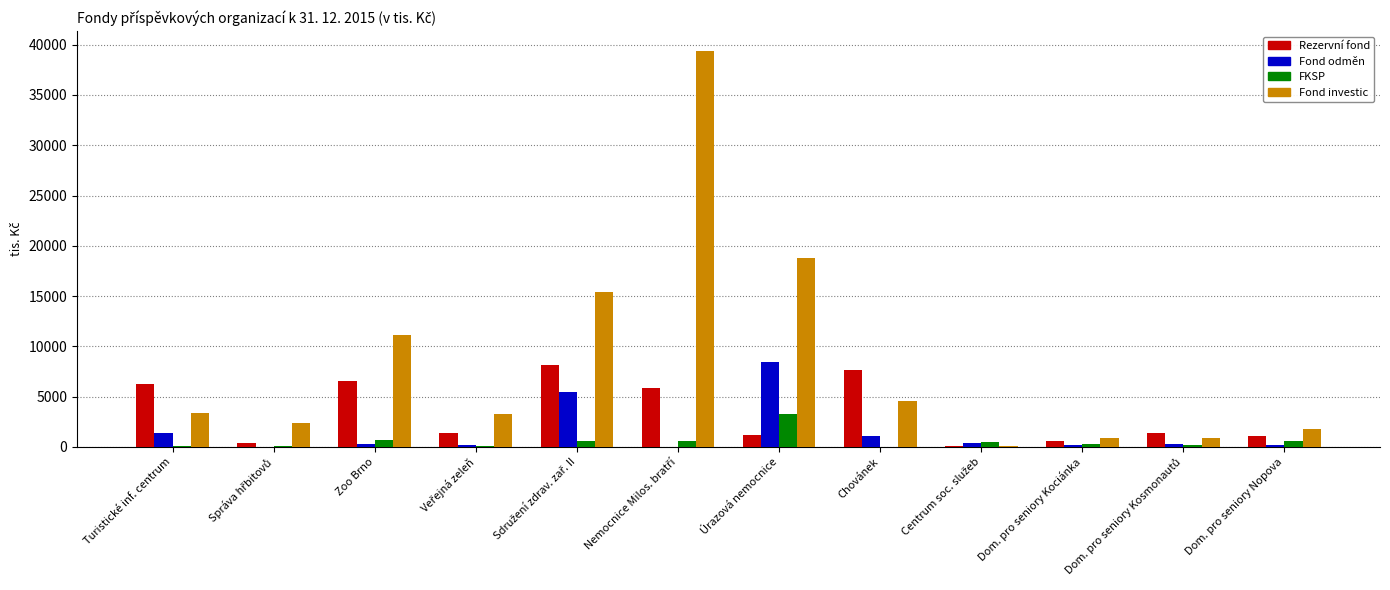

Which series has the largest total across all categories?

Fond investic